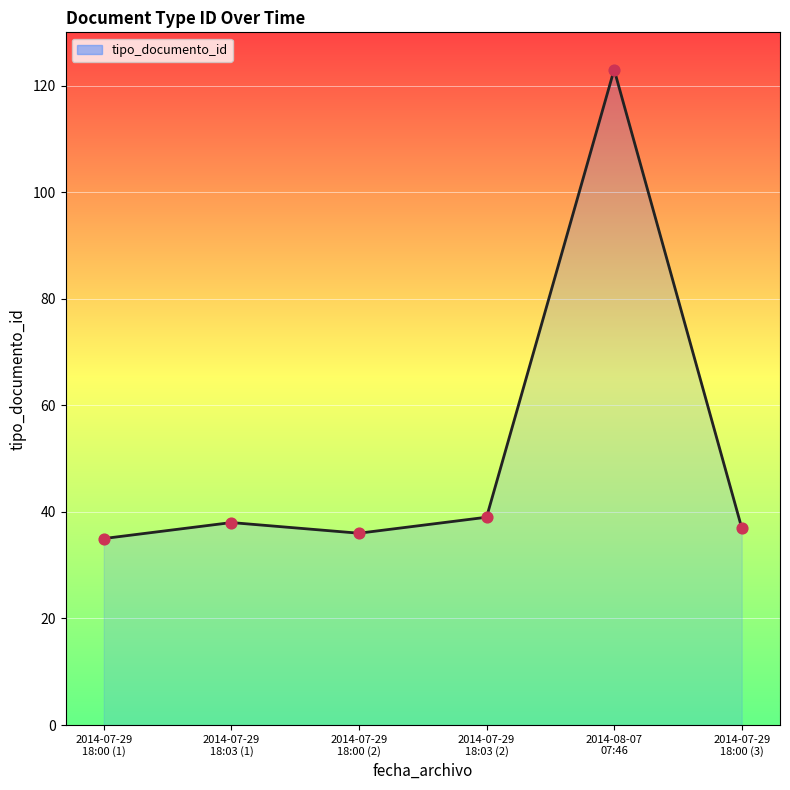

What is the change in value from 2014-07-29 18:03 (1) to 2014-07-29 18:03 (2)?

+1